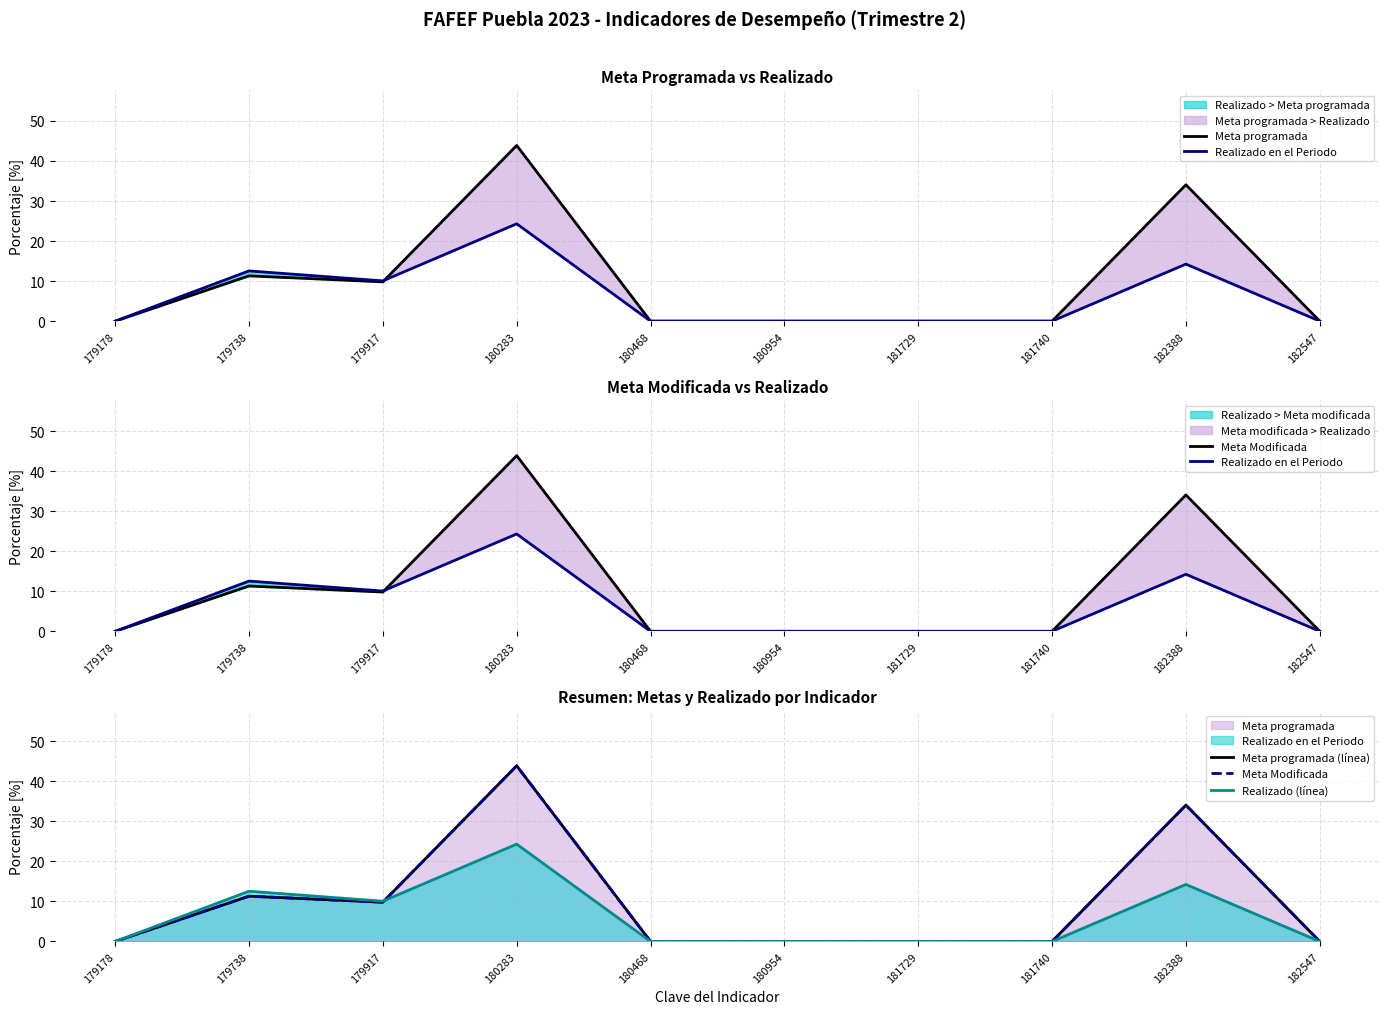

Reading left to right, transcribe all the data shown in this chart.

Meta programada: 0.0	11.3	9.8	43.9	0.0	0.0	0.0	0.0	34.1	0.0
Realizado en el Periodo: 0.0	12.5	10.1	24.3	0.0	0.0	0.0	0.0	14.2	0.0
Meta Modificada: 0.0	11.3	9.8	43.9	0.0	0.0	0.0	0.0	34.1	0.0
Meta programada (línea): 0.0	11.3	9.8	43.9	0.0	0.0	0.0	0.0	34.1	0.0
Realizado (línea): 0.0	12.5	10.1	24.3	0.0	0.0	0.0	0.0	14.2	0.0